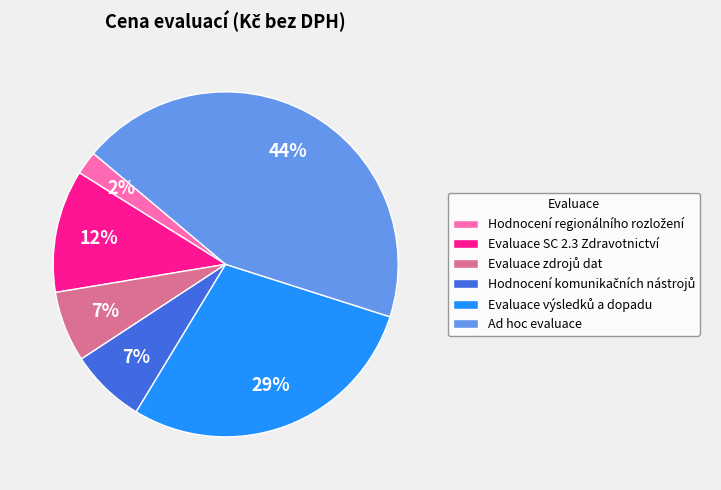

Is there a majority slice in this chart?

No